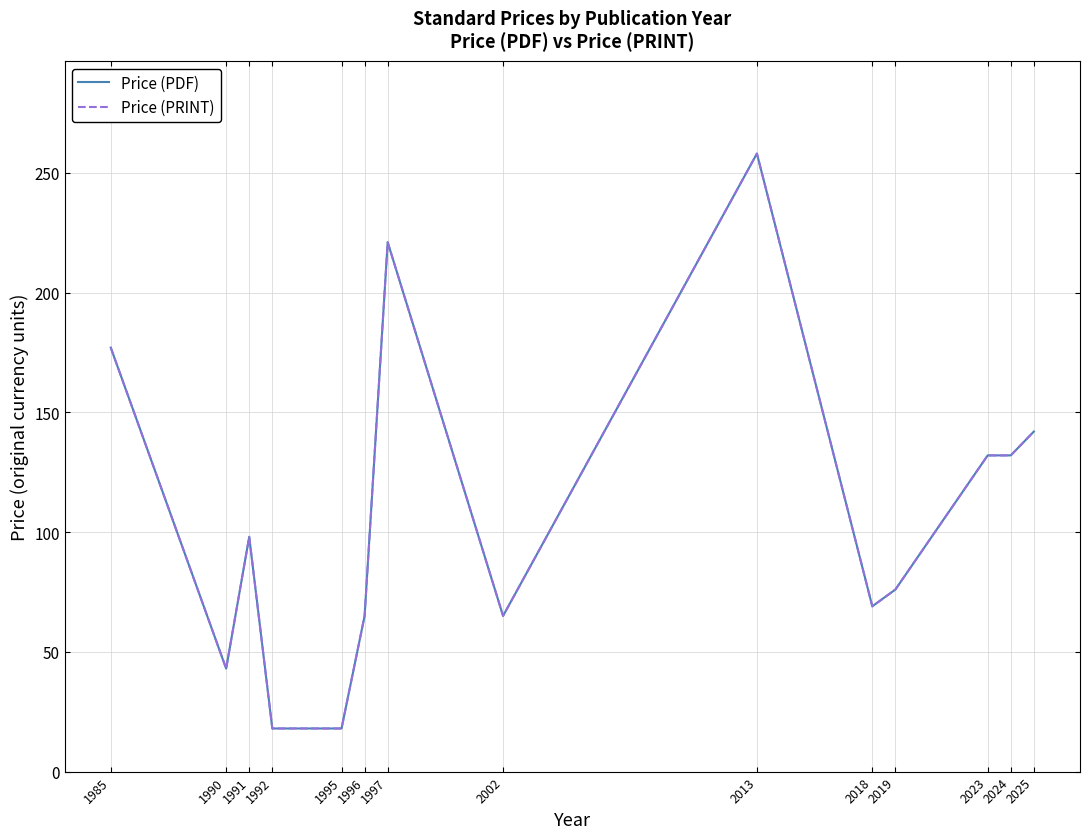

At how many categories does at least one series exceed 105?

6